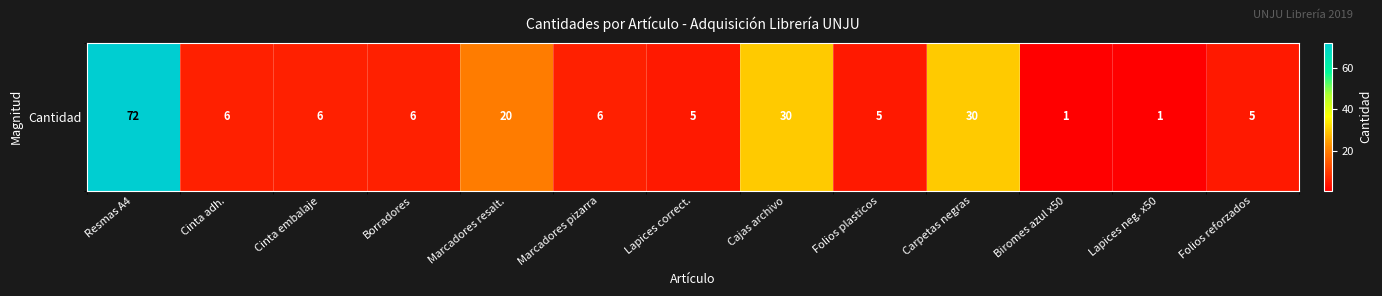

Which category has the lowest value across all series?

Biromes azul x50